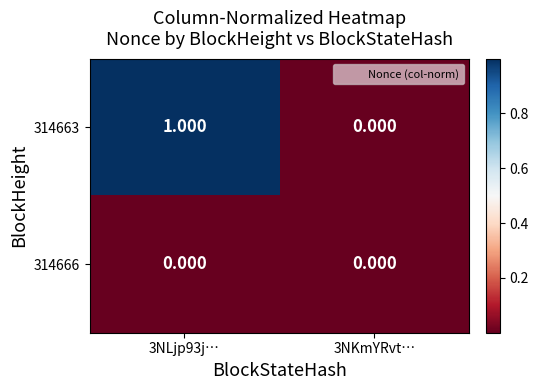

Reading left to right, what are all the values shown in this chart?

314663: 3NLjp93j…=1	3NKmYRvt…=0
314666: 3NLjp93j…=0	3NKmYRvt…=0